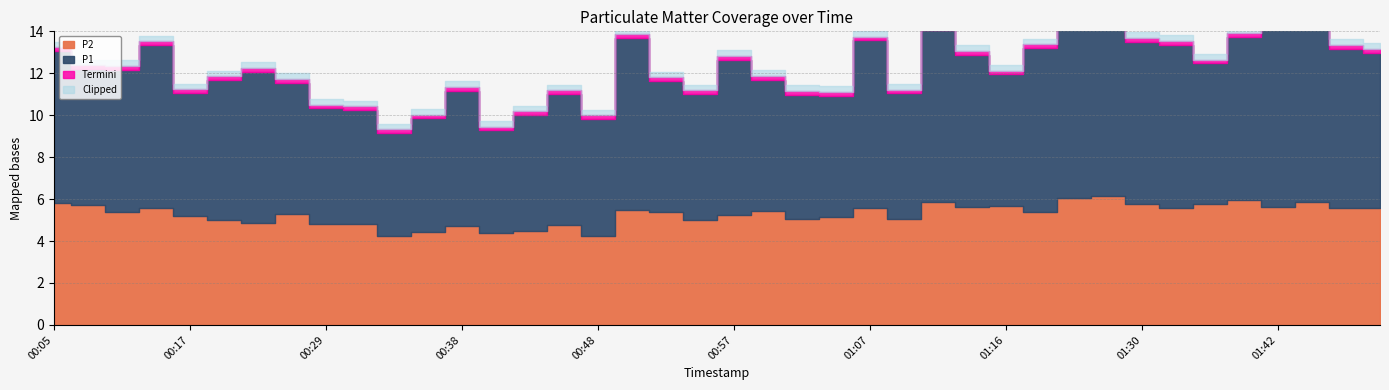

How many values in the P1 series exceed 6?

28